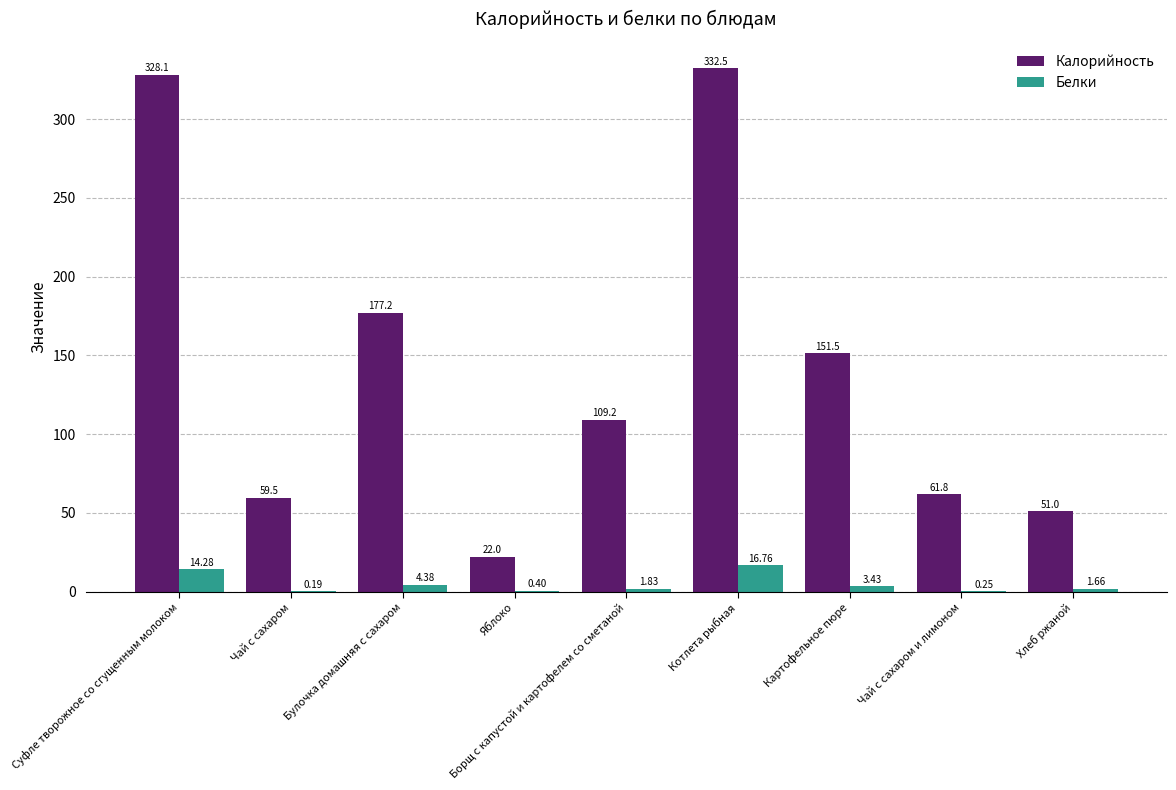

What is the average value of the Белки series?

4.8